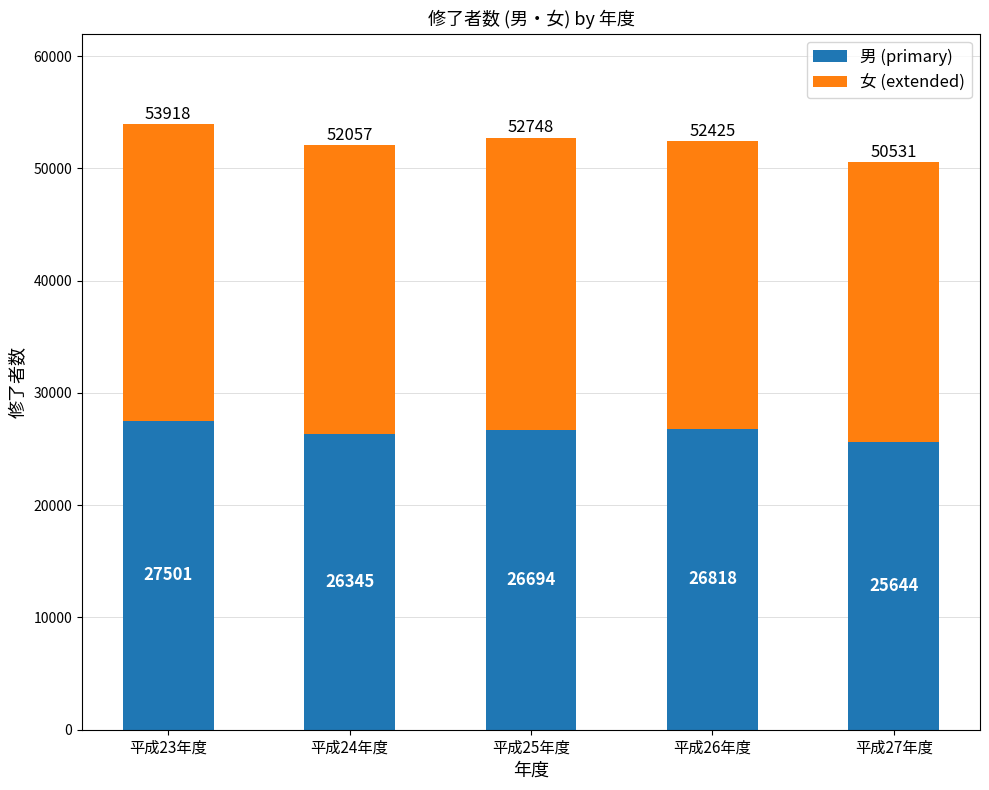

Are the bars horizontal?

No